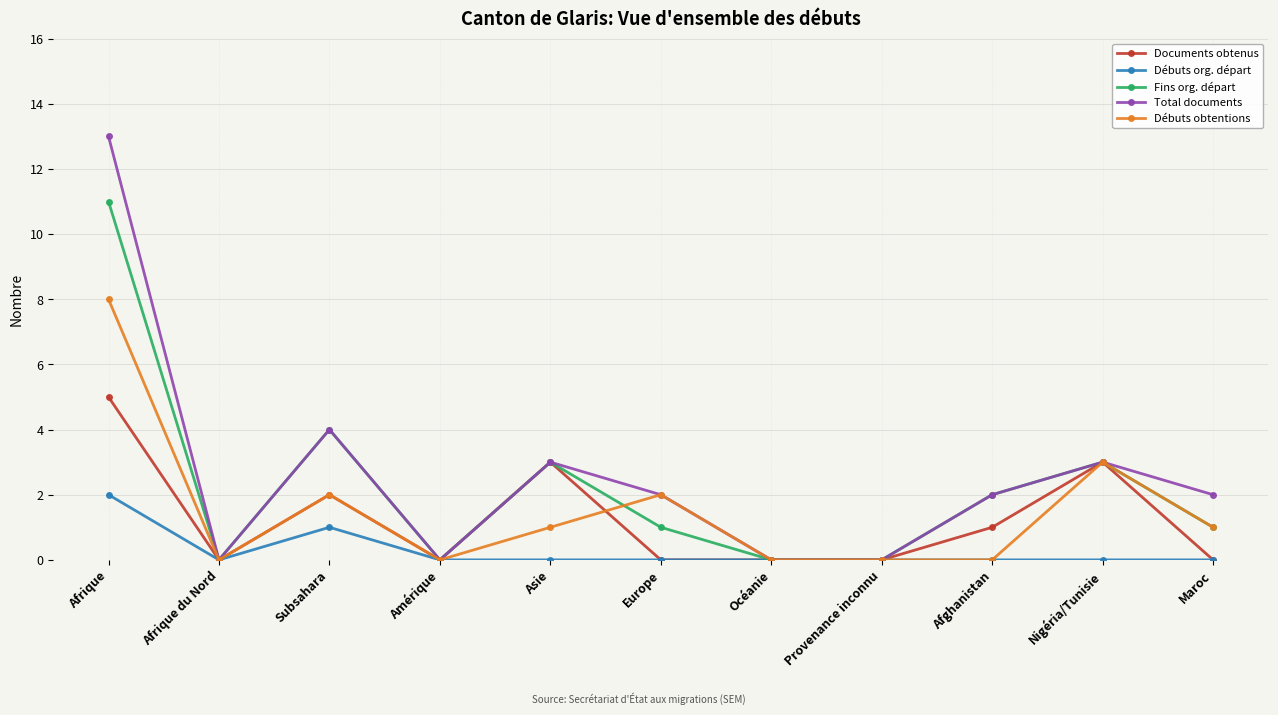

True or false: Fins org. départ has more than 1 points higher than both neighbors.

True